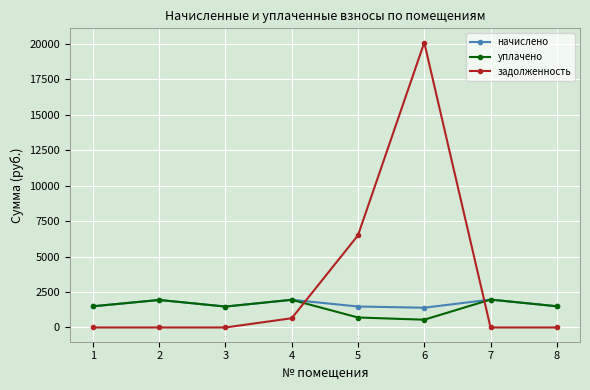

How many categories are shown in the chart?

8